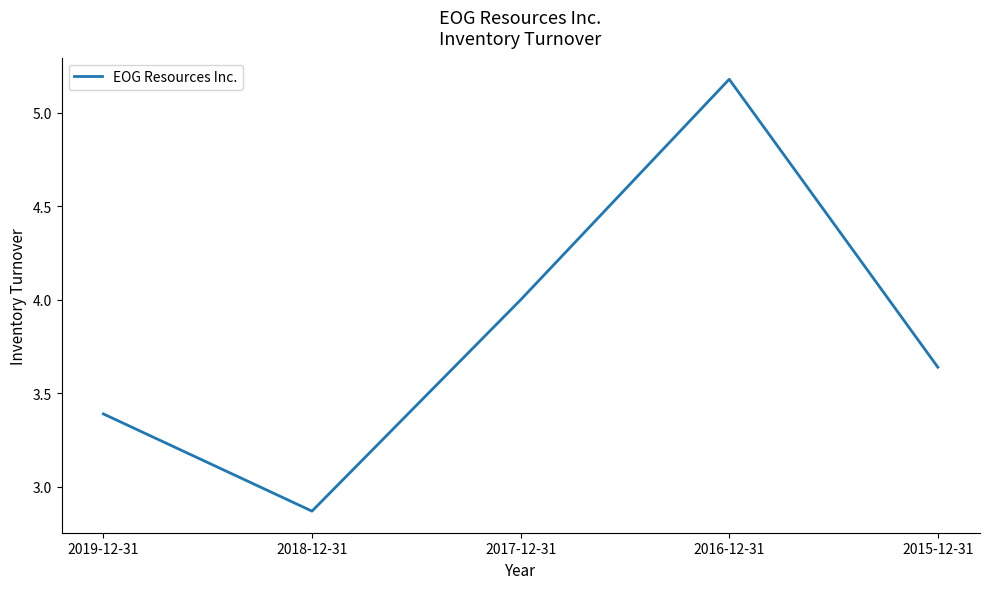

What is the ratio of the value at 2017-12-31 to the value at 2018-12-31?

1.4